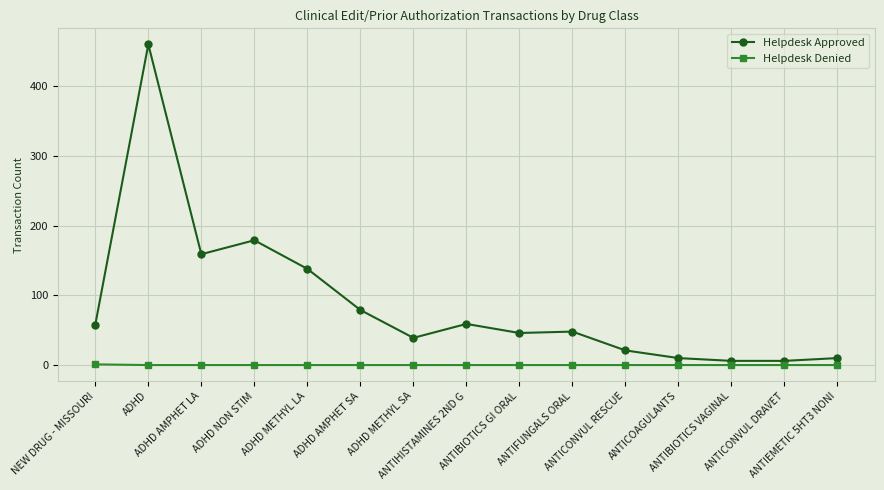

What is the difference between the Helpdesk Approved values at ANTICONVUL RESCUE and ADHD AMPHET SA?

58